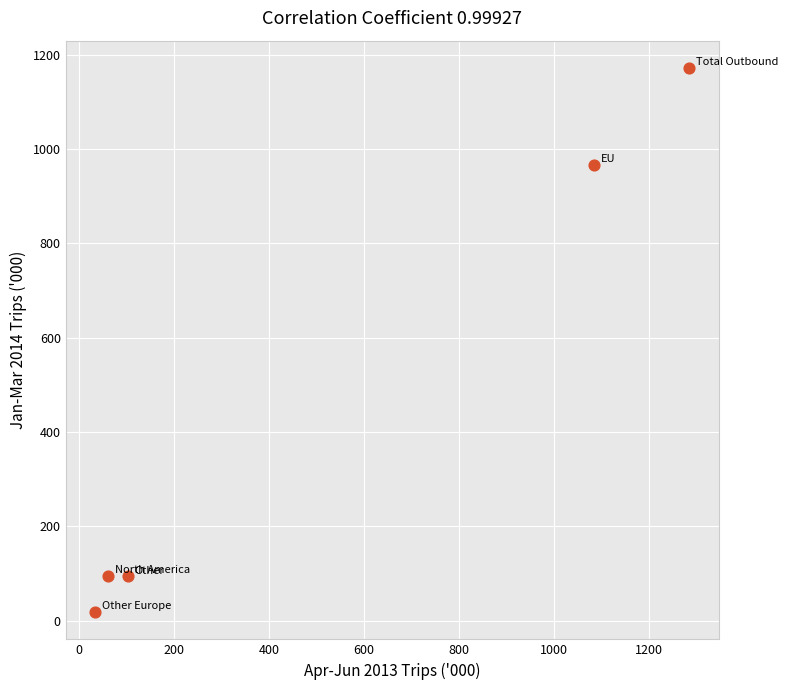

What Y value in the scatter plot is closest to 594?

966.2